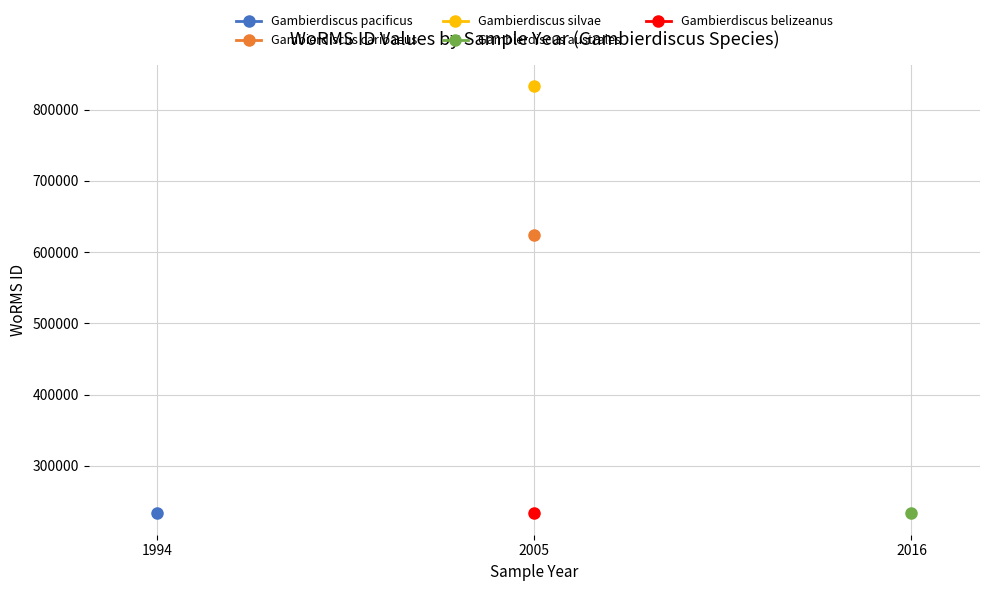

At which category does the chart reach its minimum across all series?

2016-09-01